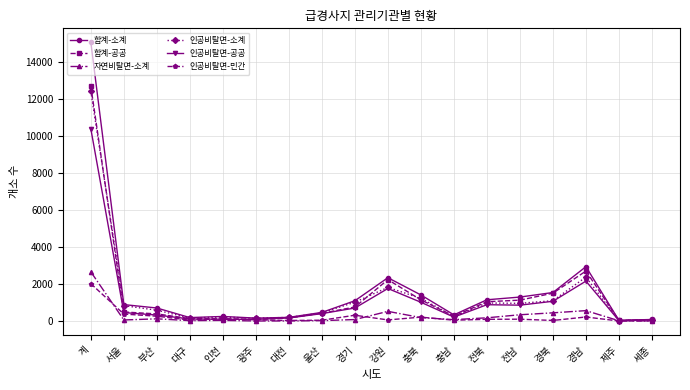

Which series has the largest range (max minus min)?

합계-소계